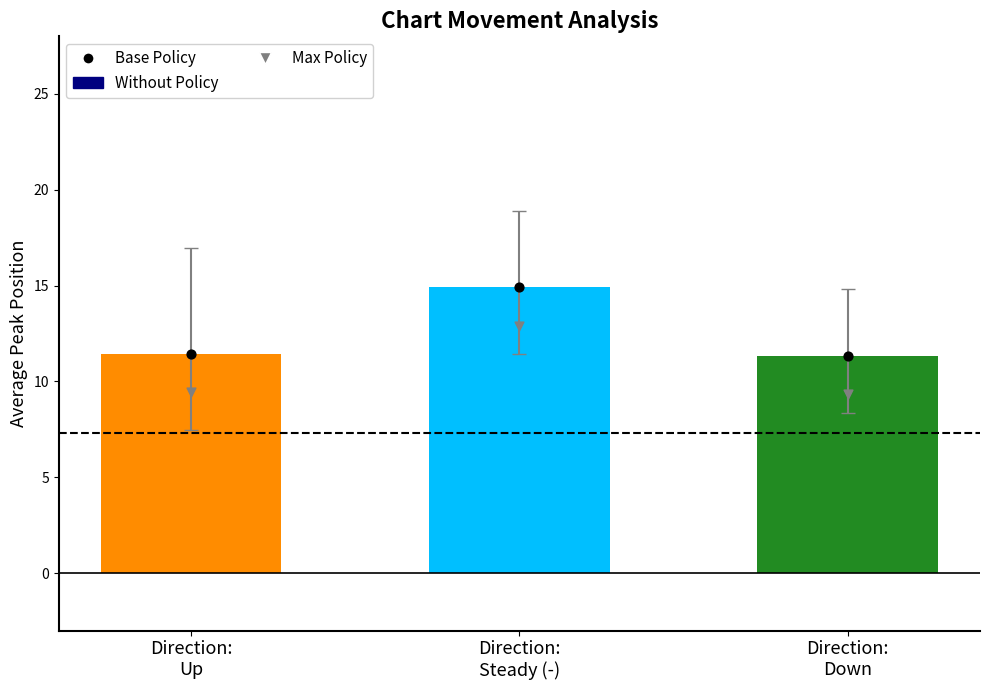

Which series reaches the minimum Y coordinate?

Max Policy